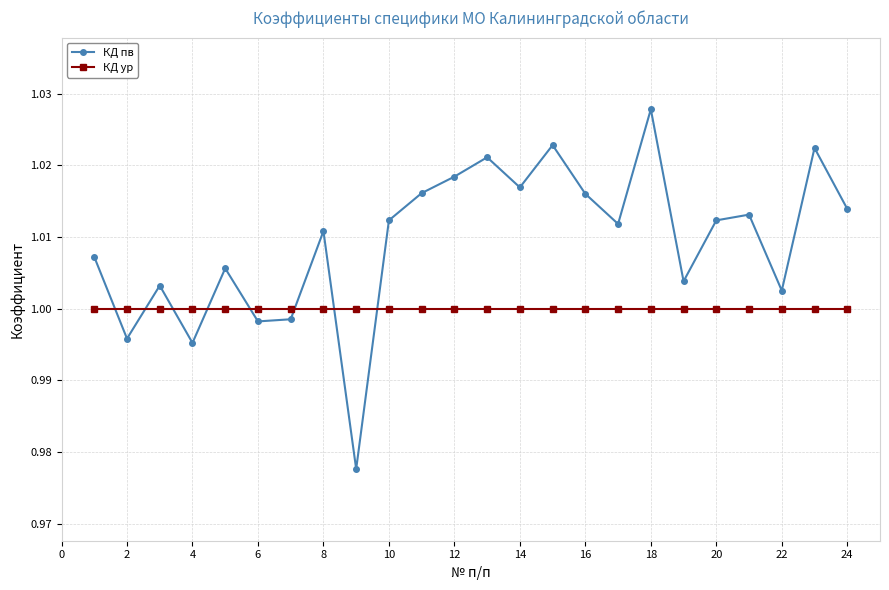

List the series in order of their overall mean, lowest first.

КД ур, КД пв